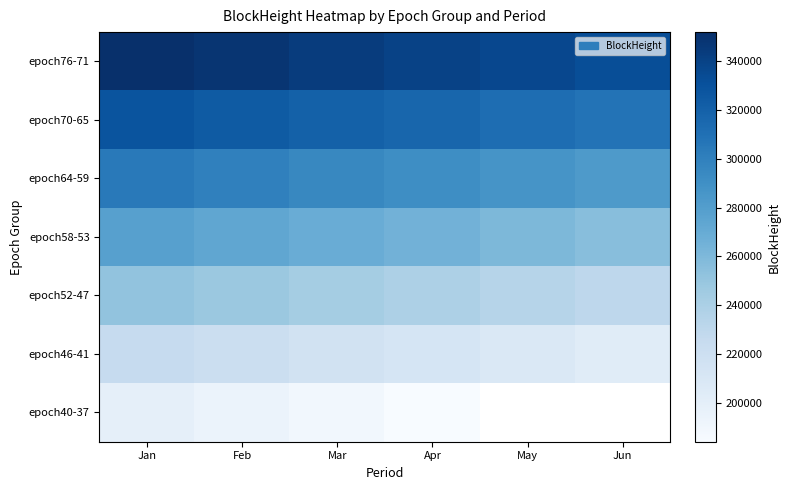

How many series are shown in this chart?

7